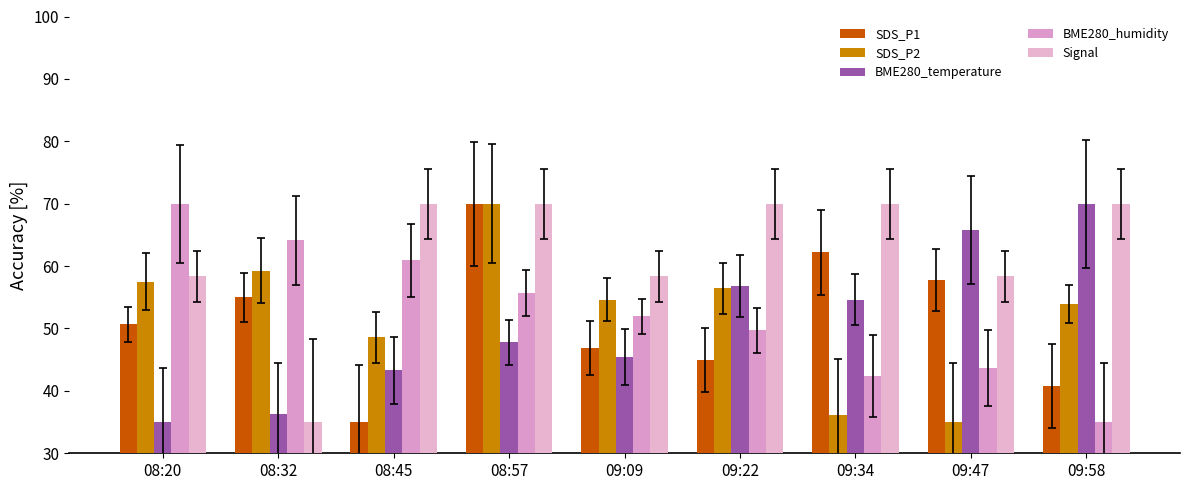

What is the sum of the BME280_temperature values at 08:20 and 09:47?

100.8